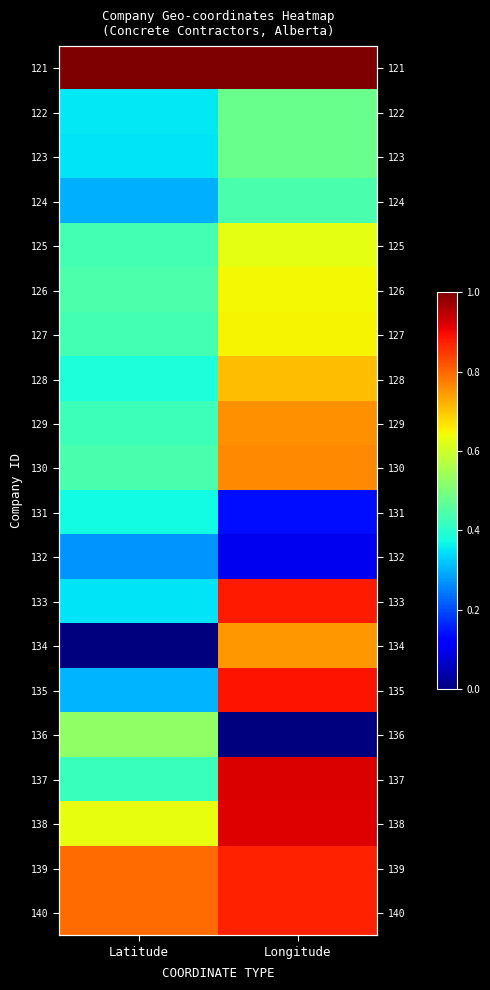

Which category has the lowest value in the 122 series?

Latitude